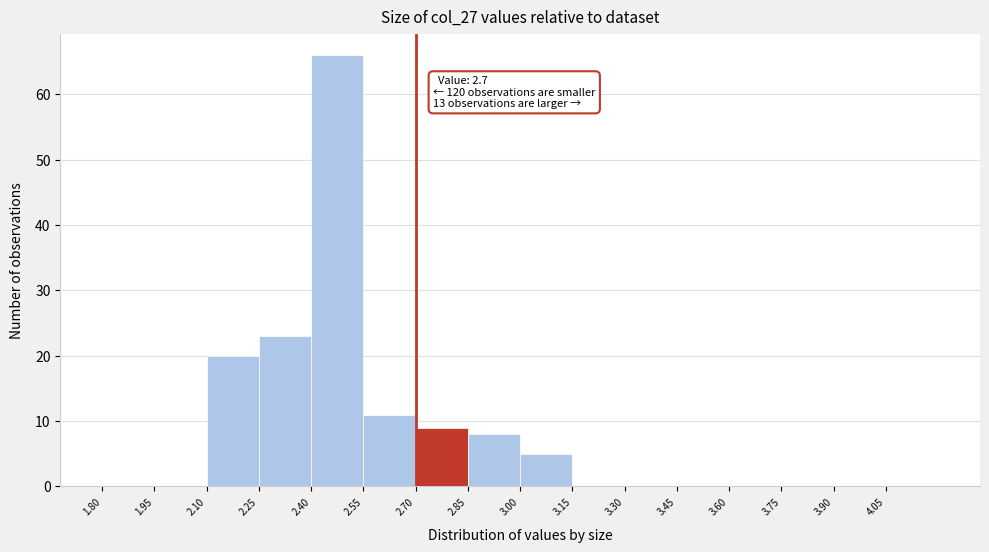

Which range on the x-axis has the tallest bar?

2.40 to 2.55